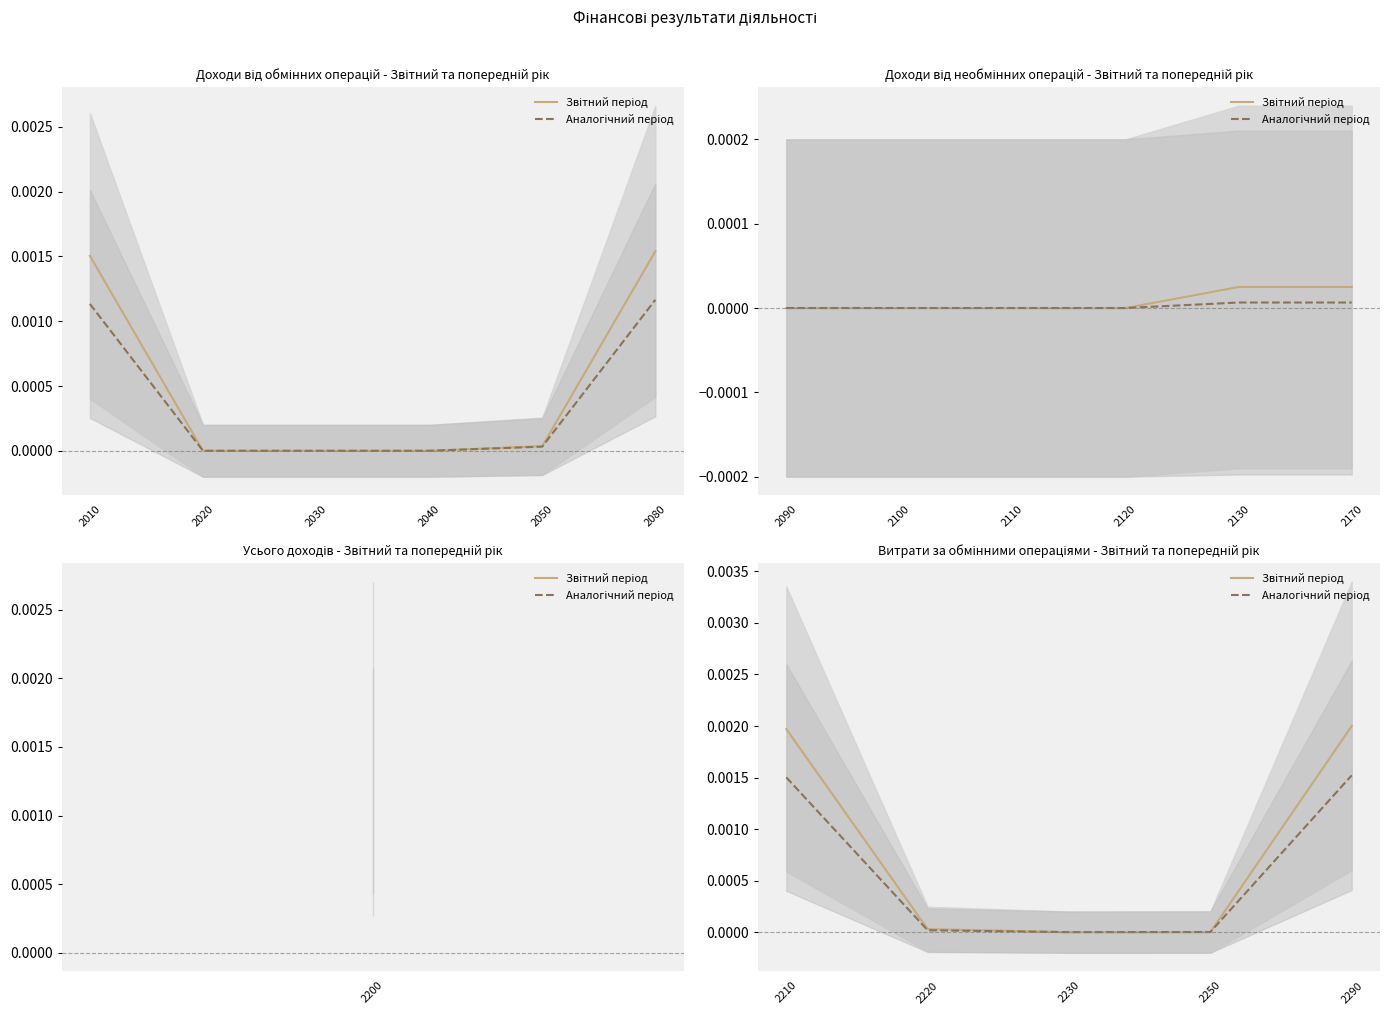

Which series has the largest total across all categories?

Звітний період